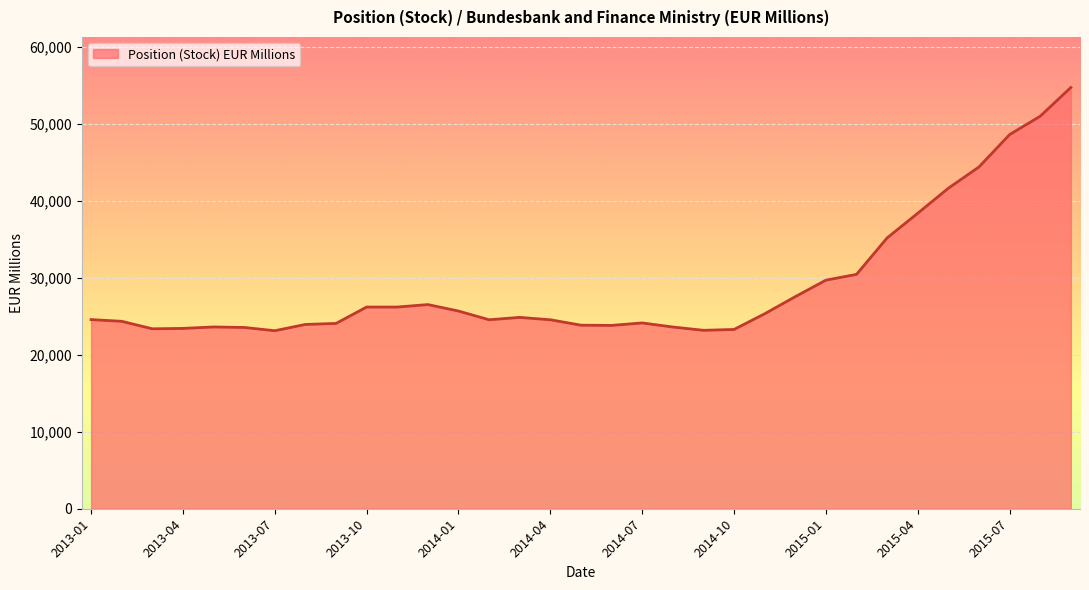

What is the maximum value shown in the chart?

54736